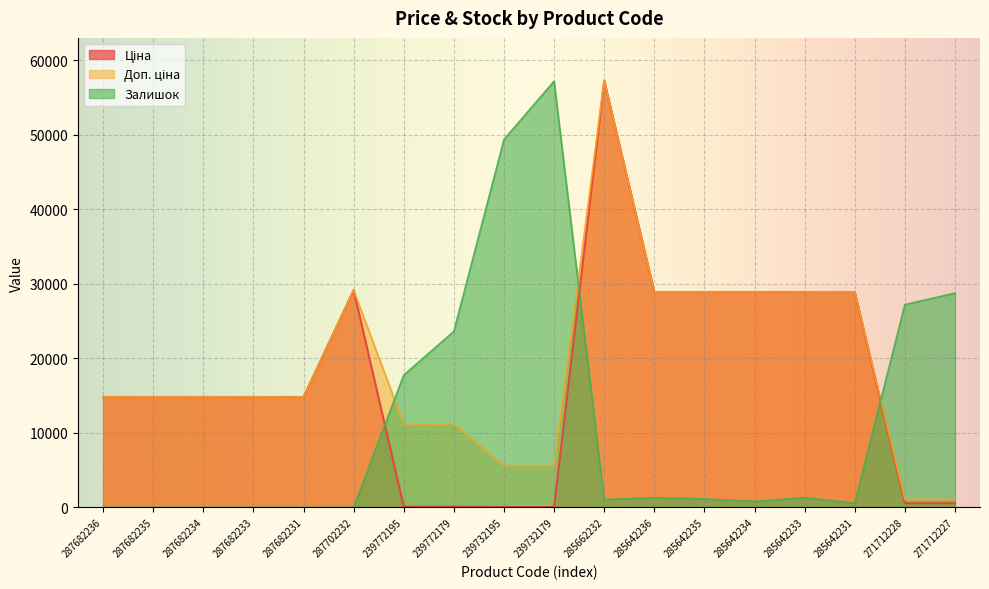

What is the spread (max minus min) of values at 285642231?

28331.5